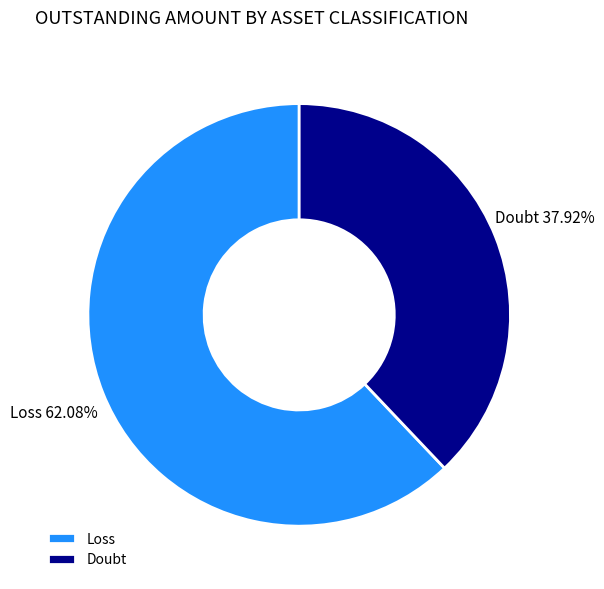

Combined, do Loss and Doubt account for over 50%?

Yes